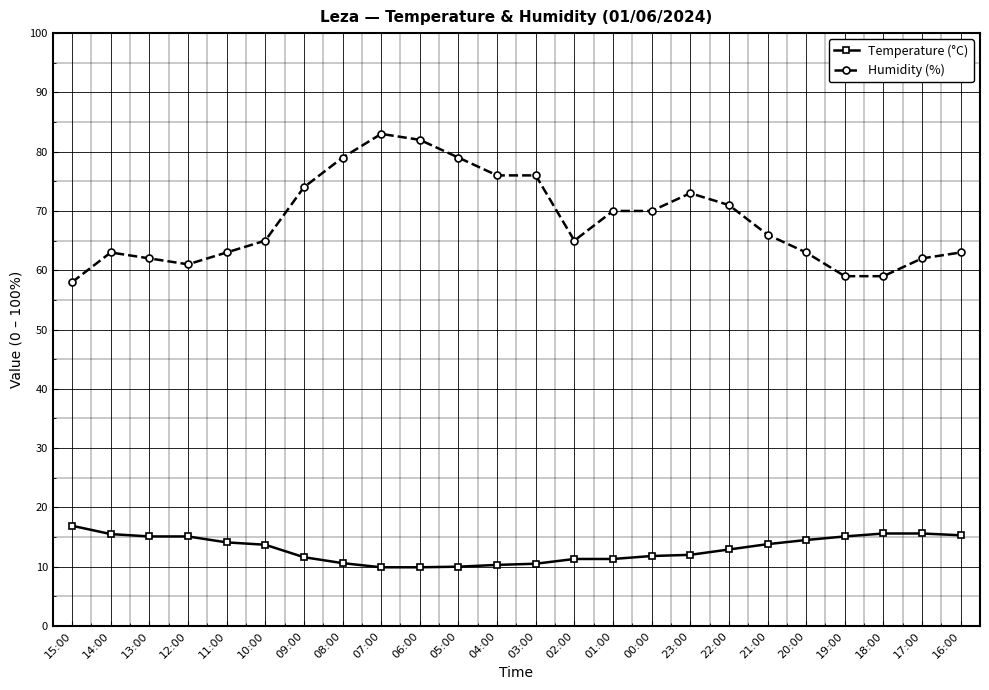

Which series has the widest spread of values?

Humidity (%)